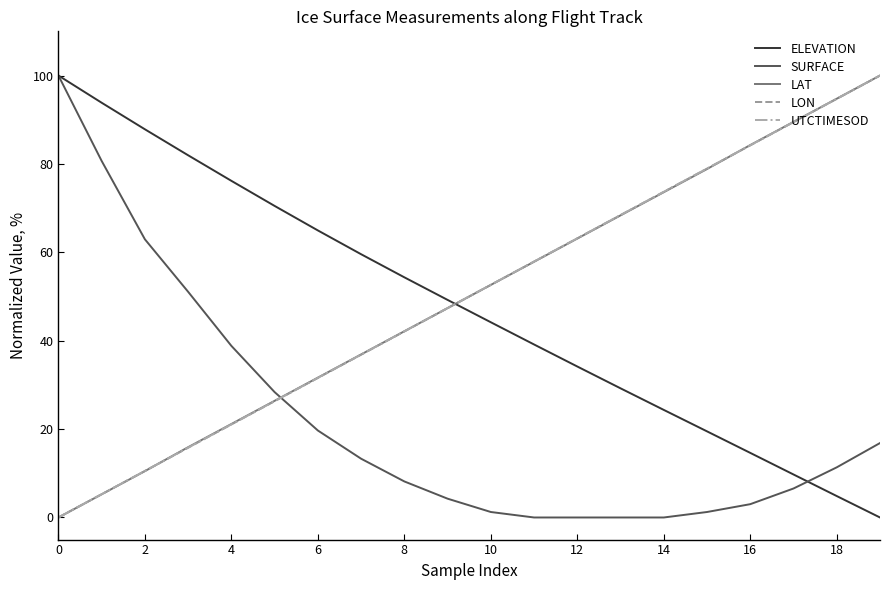

After their last crossing, which series has the higher values: UTCTIMESOD or ELEVATION?

UTCTIMESOD